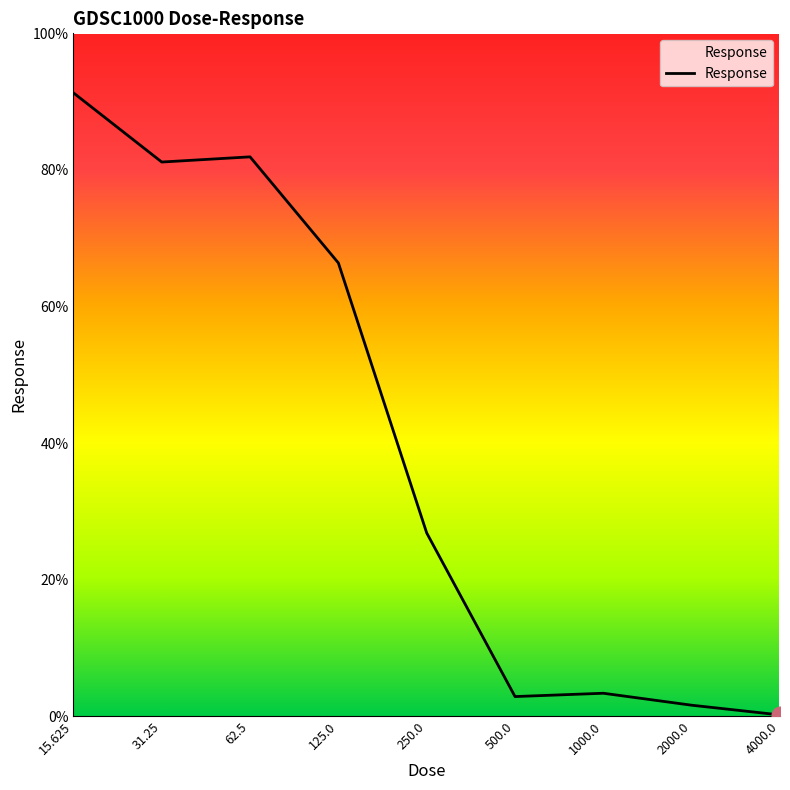

What is the greatest value displayed?

91.3